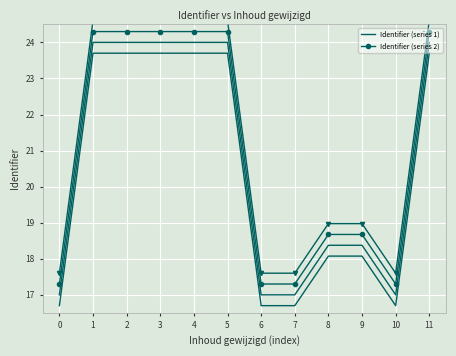

Reading left to right, what are all the values shown in this chart?

Identifier (series 1): 17.0	24.0	24.0	24.0	24.0	24.0	17.0	17.0	18.4	18.4	17.0	24.0
Identifier (series 2): 17.3	24.3	24.3	24.3	24.3	24.3	17.3	17.3	18.7	18.7	17.3	24.3